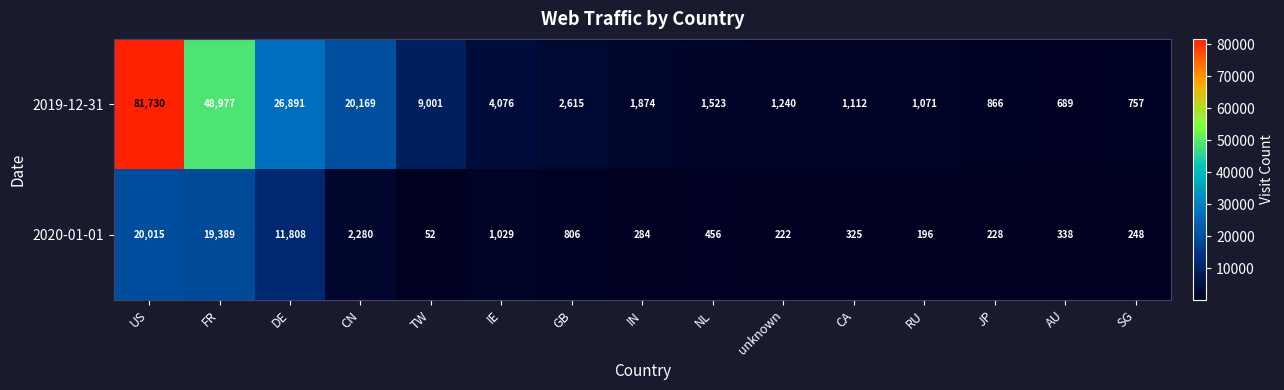

Reading right to left, list all the values displayed in this chart.

2019-12-31: SG=757	AU=689	JP=866	RU=1071	CA=1112	unknown=1240	NL=1523	IN=1874	GB=2615	IE=4076	TW=9001	CN=20169	DE=26891	FR=48977	US=81730
2020-01-01: SG=248	AU=338	JP=228	RU=196	CA=325	unknown=222	NL=456	IN=284	GB=806	IE=1029	TW=52	CN=2280	DE=11808	FR=19389	US=20015